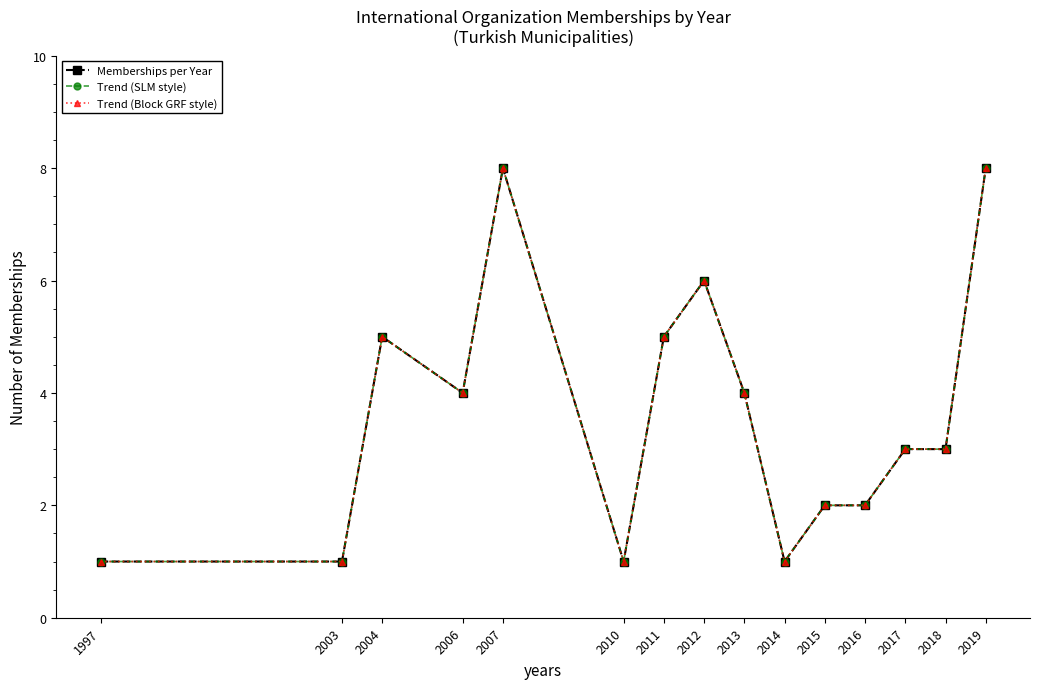

Does the chart have visible grid lines?

No